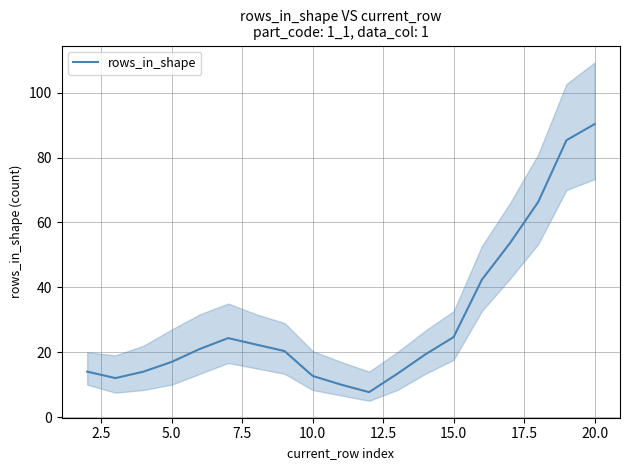

What is the maximum value for rows_in_shape?

90.3